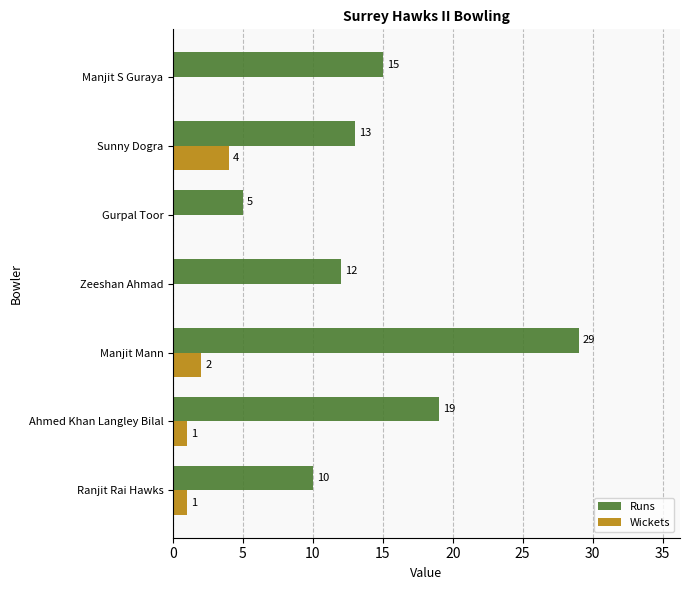

Is the value of Runs at Ahmed Khan Langley Bilal greater than the value of Wickets at Manjit S Guraya?

Yes